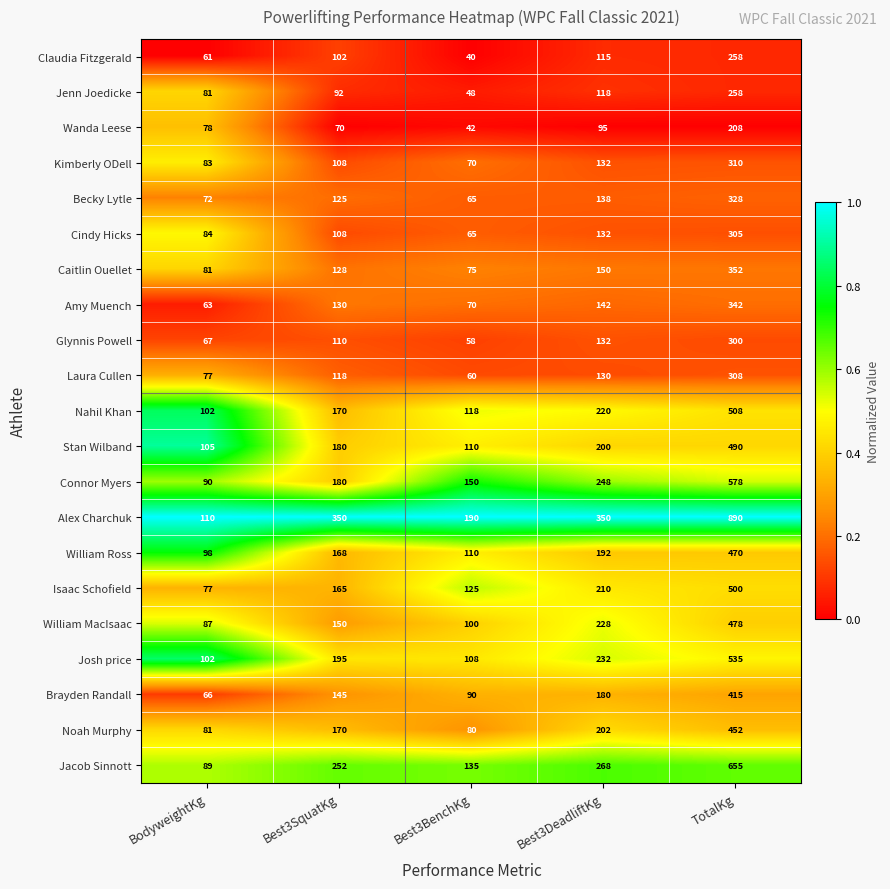

At which category is the sum across all series the highest?

TotalKg